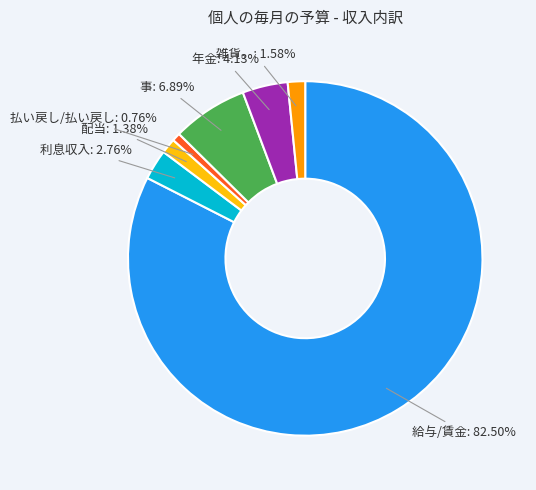

Is there any slice that represents more than half of the pie?

Yes